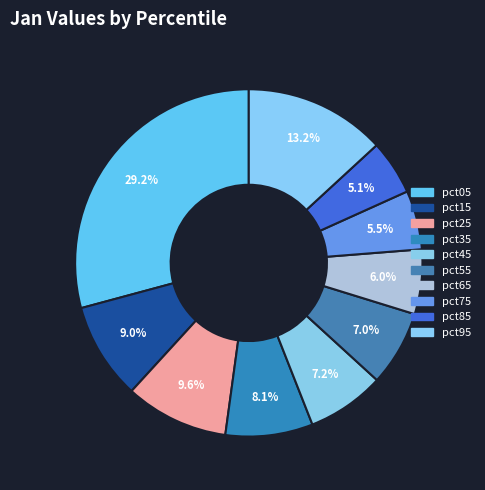

What is the total percentage of pct15 and pct45?

16.3%